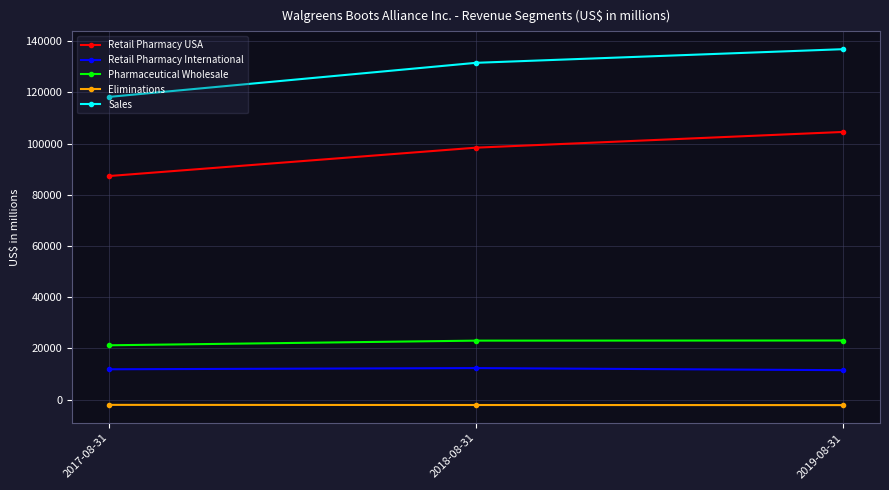

What is the difference between the maximum and minimum values in the Sales series?

18652